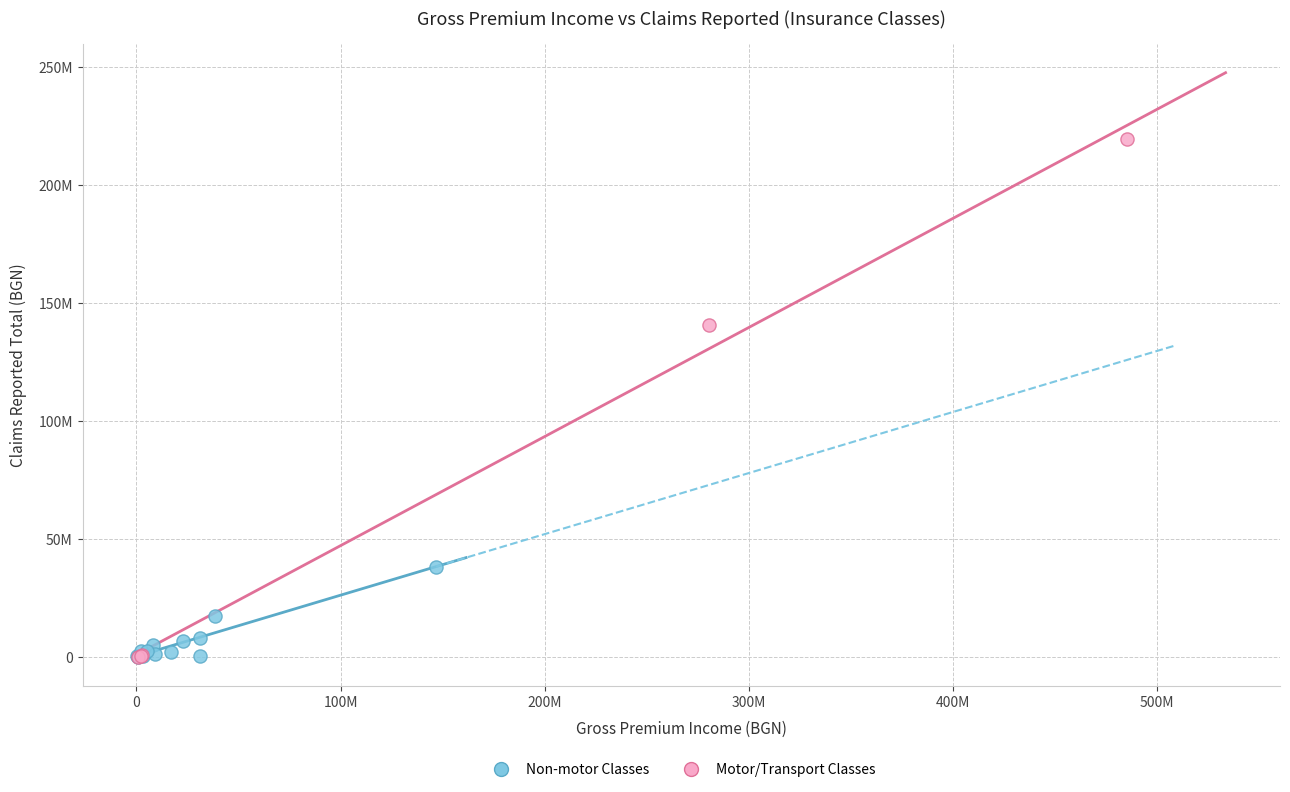

What are all the series names shown in the legend?

Non-motor Classes, Motor/Transport Classes